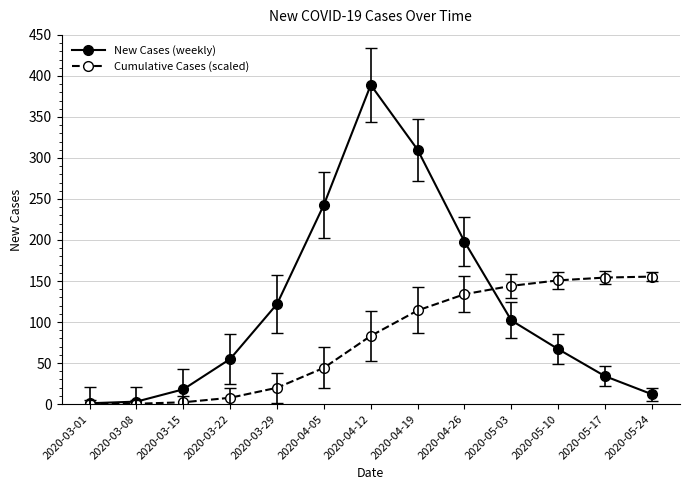

Does the chart display data point markers on the line(s)?

Yes